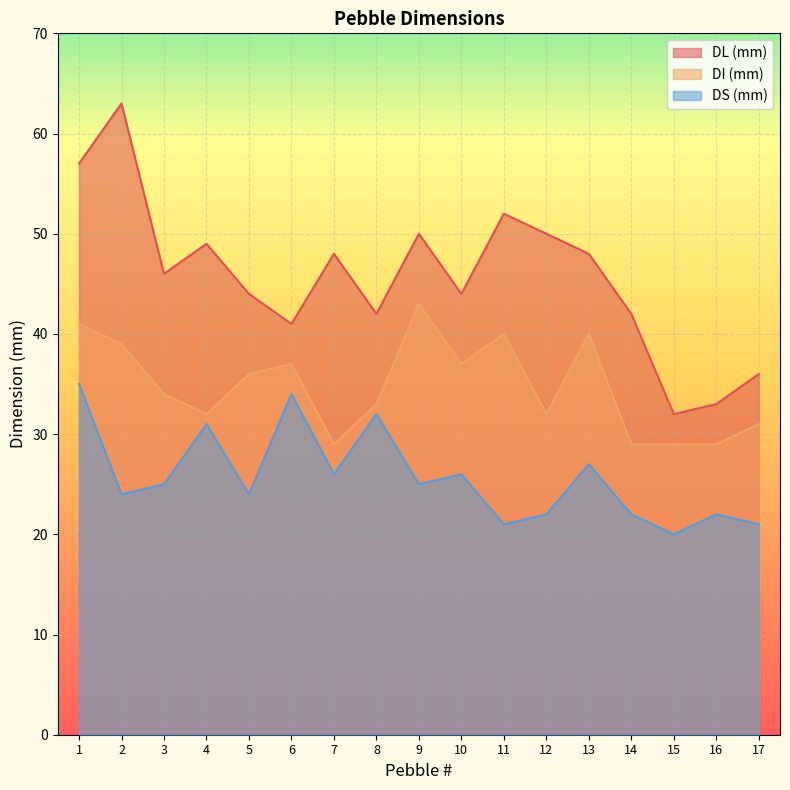

True or false: DL (mm) and DI (mm) intersect in this chart.

False